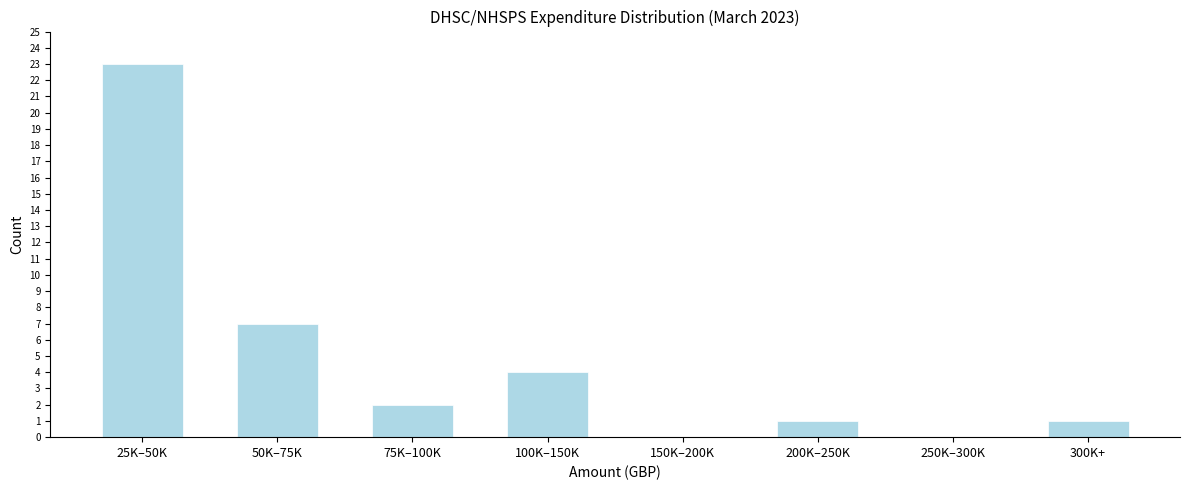

Reading left to right, list all the values displayed in this chart.

25K–50K=23	50K–75K=7	75K–100K=2	100K–150K=4	150K–200K=0	200K–250K=1	250K–300K=0	300K+=1